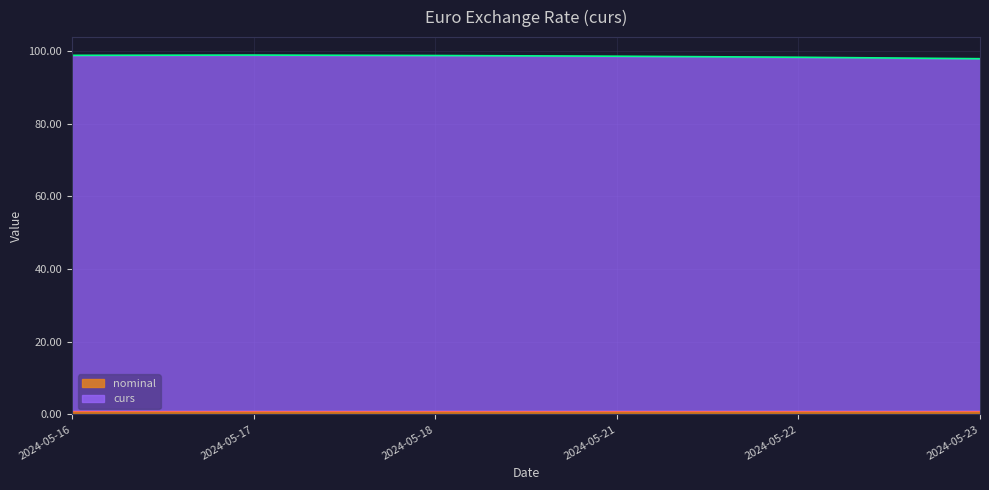

Count the number of values greater than 98.

5